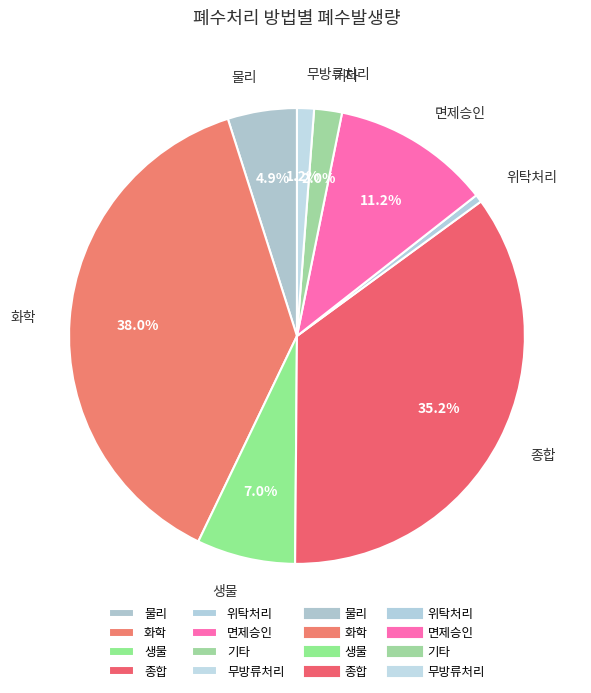

What is the largest slice in the pie chart?

화학